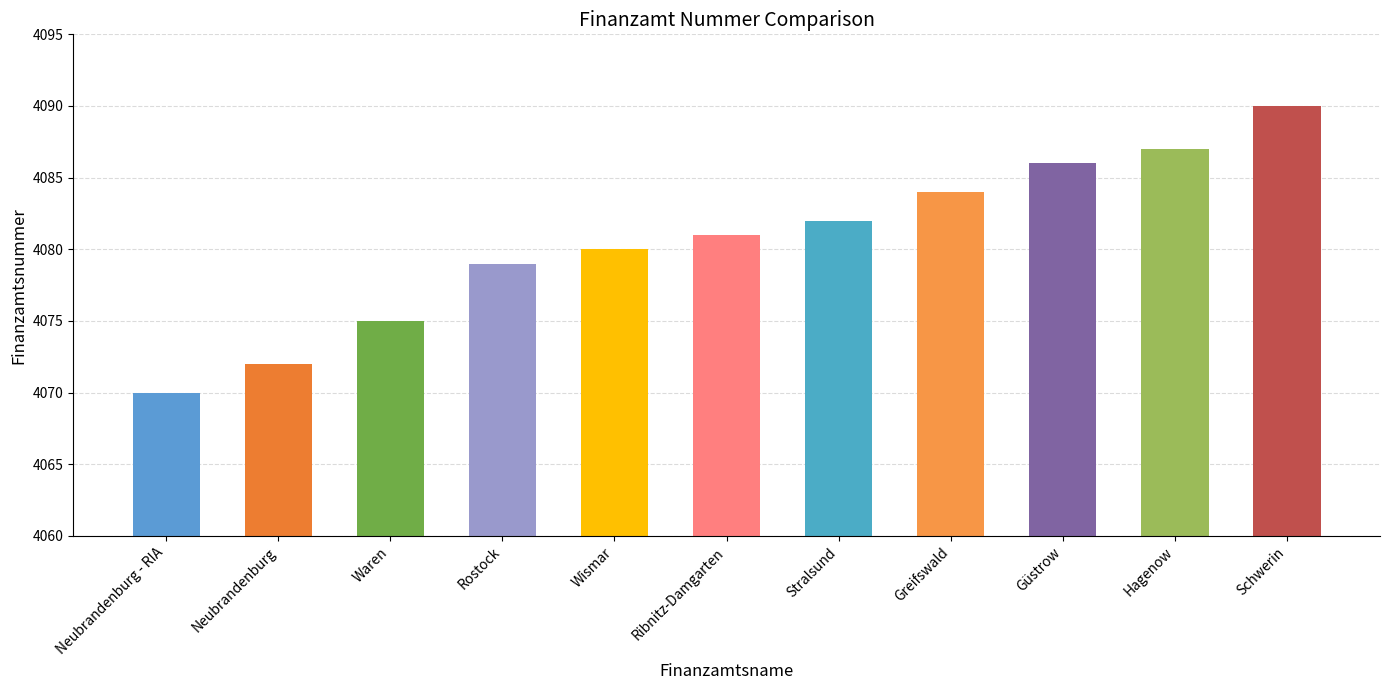

How many values are below 4081?

5